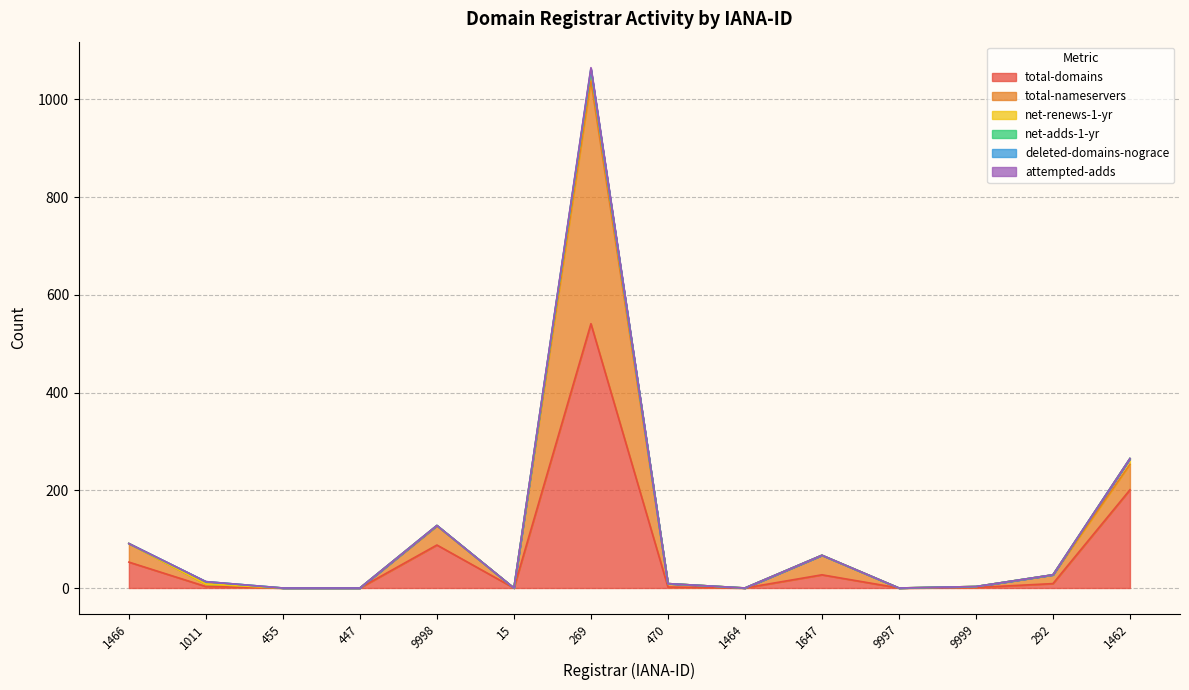

Reading left to right, list all the values displayed in this chart.

total-domains: 53	3	0	0	88	0	541	2	0	27	0	1	9	201
total-nameservers: 38	5	0	0	39	0	497	7	0	40	0	2	18	52
net-renews-1-yr: 0	0	0	0	1	0	21	0	0	0	0	0	0	12
net-adds-1-yr: 0	5	0	0	0	0	2	0	0	0	0	0	0	0
deleted-domains-nograce: 0	0	0	0	0	0	2	0	0	0	0	0	0	0
attempted-adds: 0	0	0	0	0	0	2	0	0	0	0	0	0	0